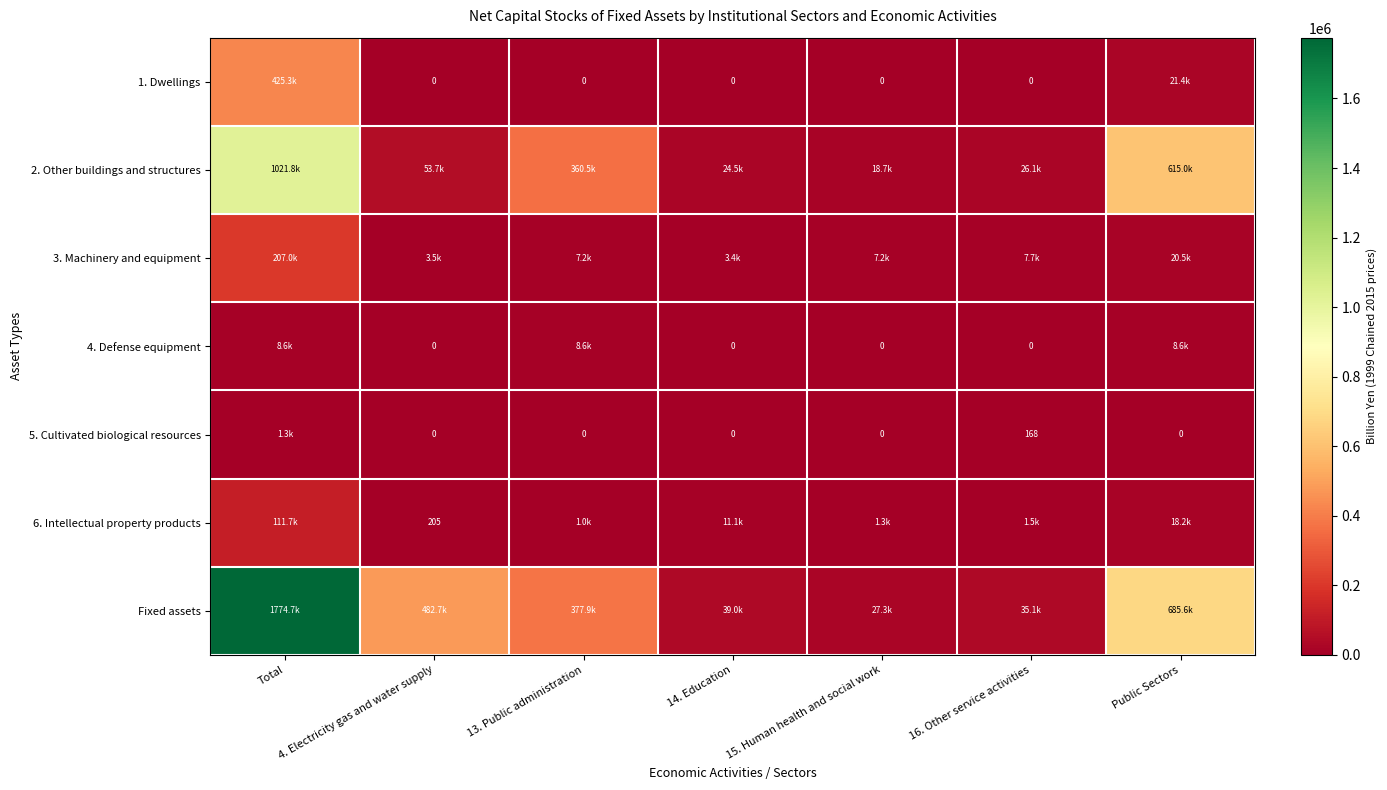

What is the sum of the 5. Cultivated biological resources values at 13. Public administration and 16. Other service activities?

168.0